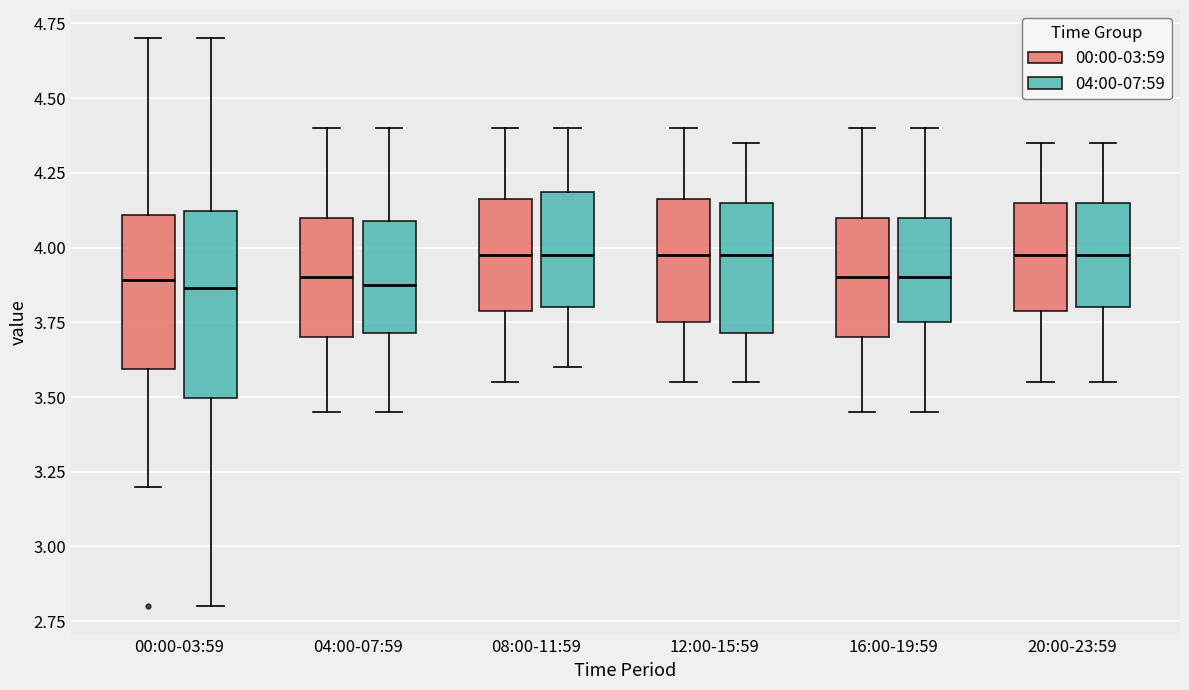

Which box is the tallest, from its lower edge to its upper edge?

00:00-03:59 (04:00-07:59)